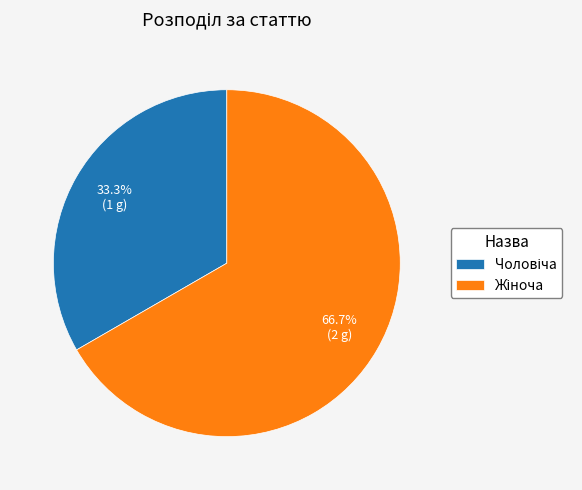

Is there any slice that represents more than half of the pie?

Yes